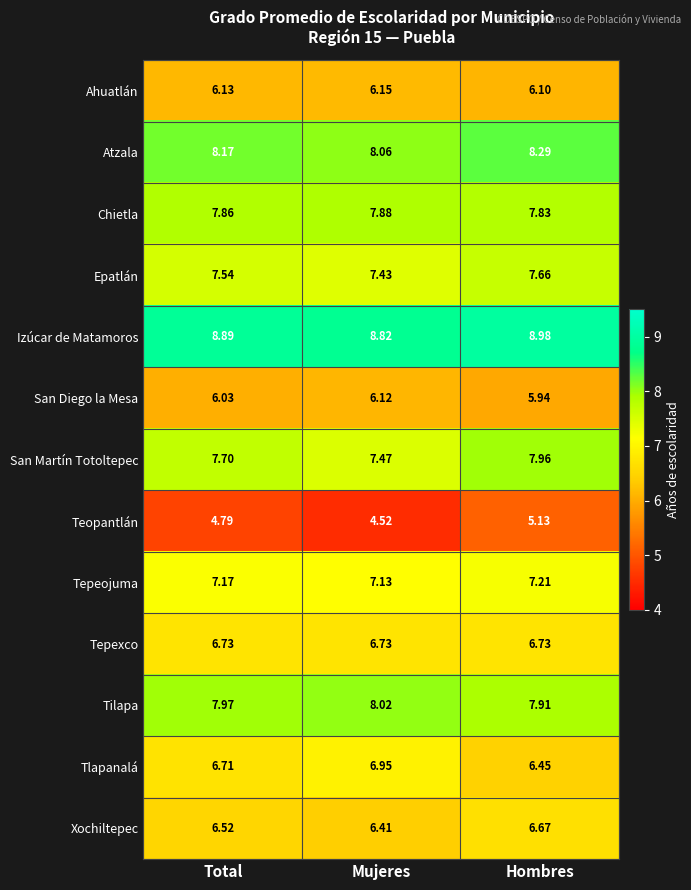

Count the number of data series in this chart.

13